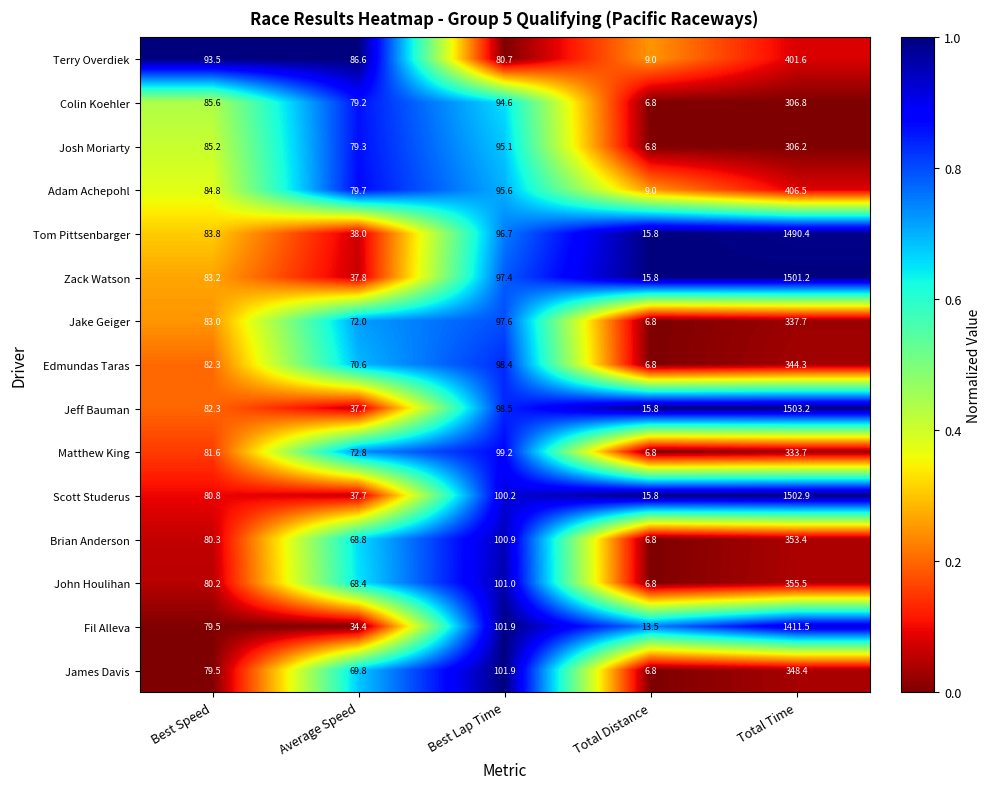

Which label corresponds to the largest value in the chart?

Total Time